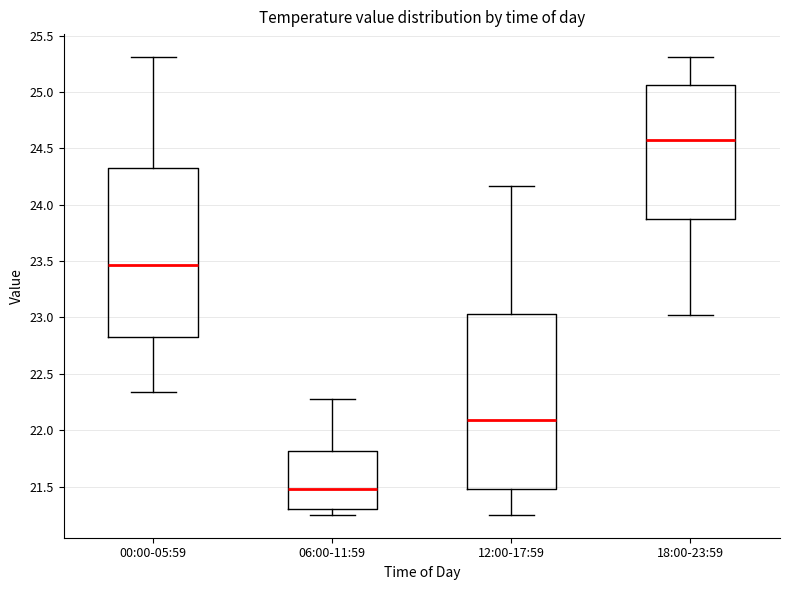

Reading left to right, read every box against the y-axis: the position of its median line, the range the box covers, and the ends of its whiskers. The values are not printed on the chart, so give them approximately, as read against the axis.

00:00-05:59: median 23.45, box 22.85 to 24.30, whiskers 22.35 to 25.30
06:00-11:59: median 21.50, box 21.30 to 21.80, whiskers 21.25 to 22.30
12:00-17:59: median 22.10, box 21.50 to 23.05, whiskers 21.25 to 24.15
18:00-23:59: median 24.60, box 23.90 to 25.05, whiskers 23.00 to 25.30